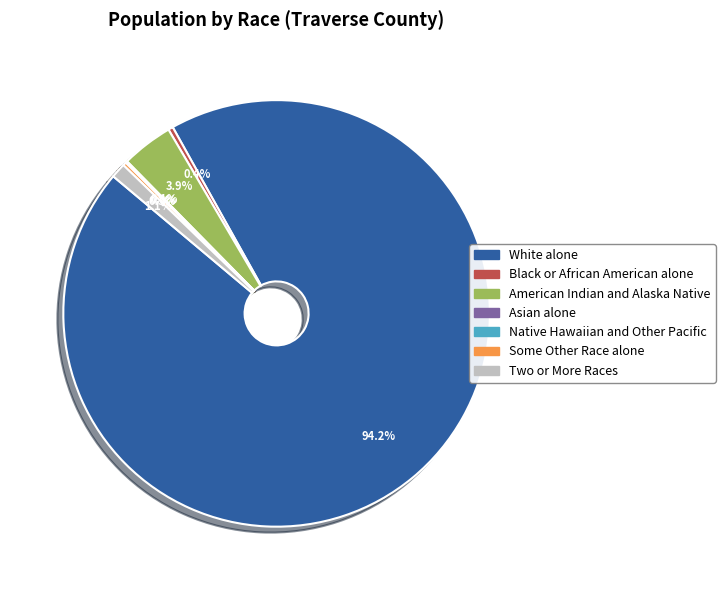

Is there a majority slice in this chart?

Yes